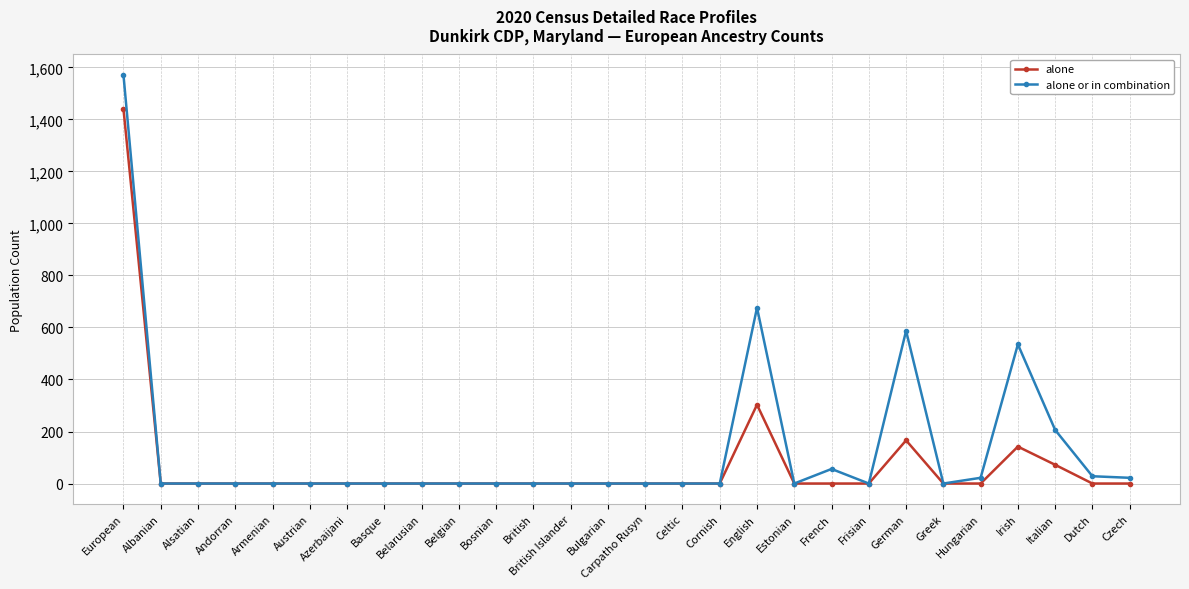

What is the label of the 19th point from the right?

Belgian